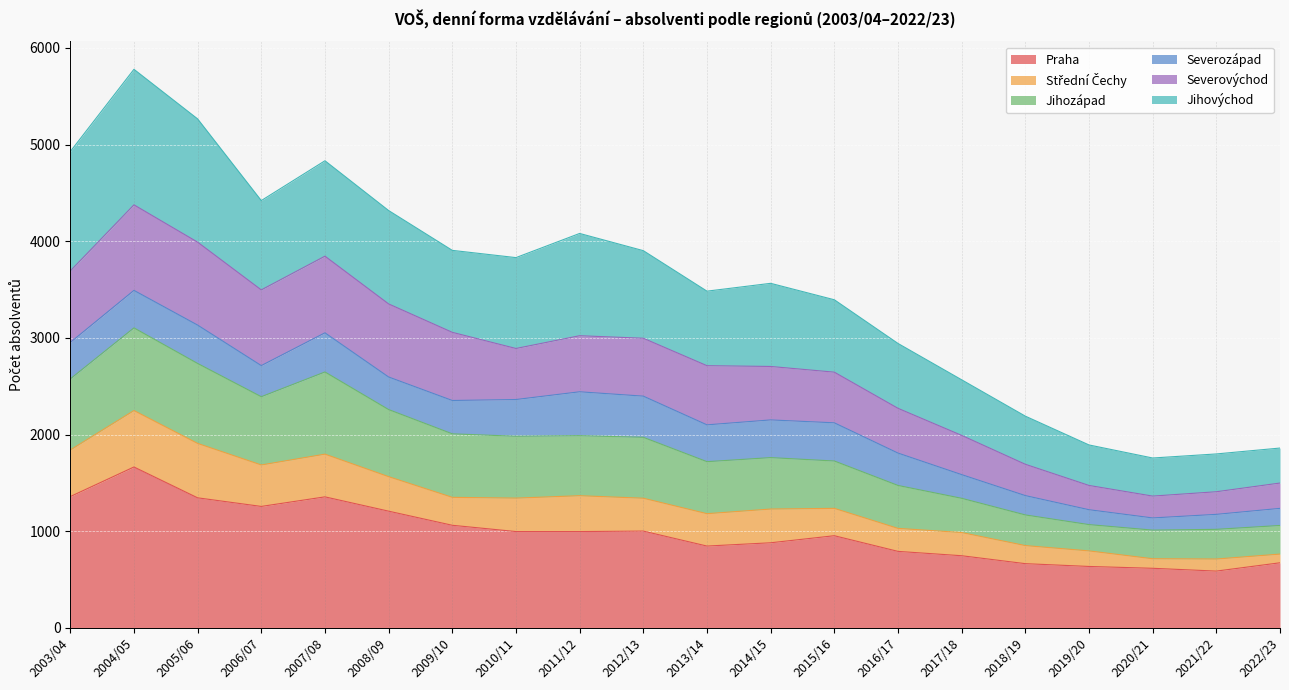

What is the total value across all series at 2013/14?

3484